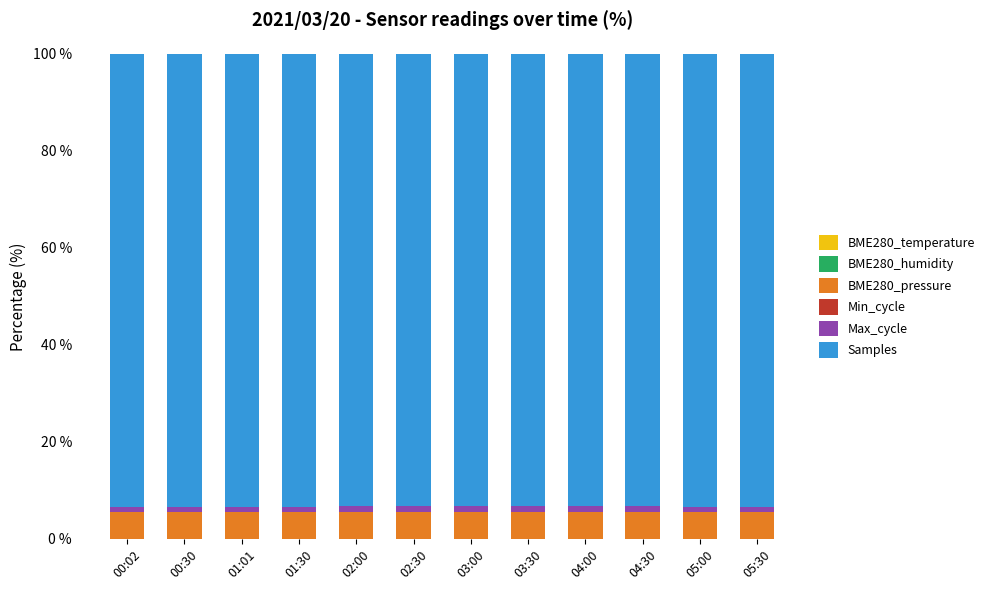

How many distinct data groups are displayed?

6